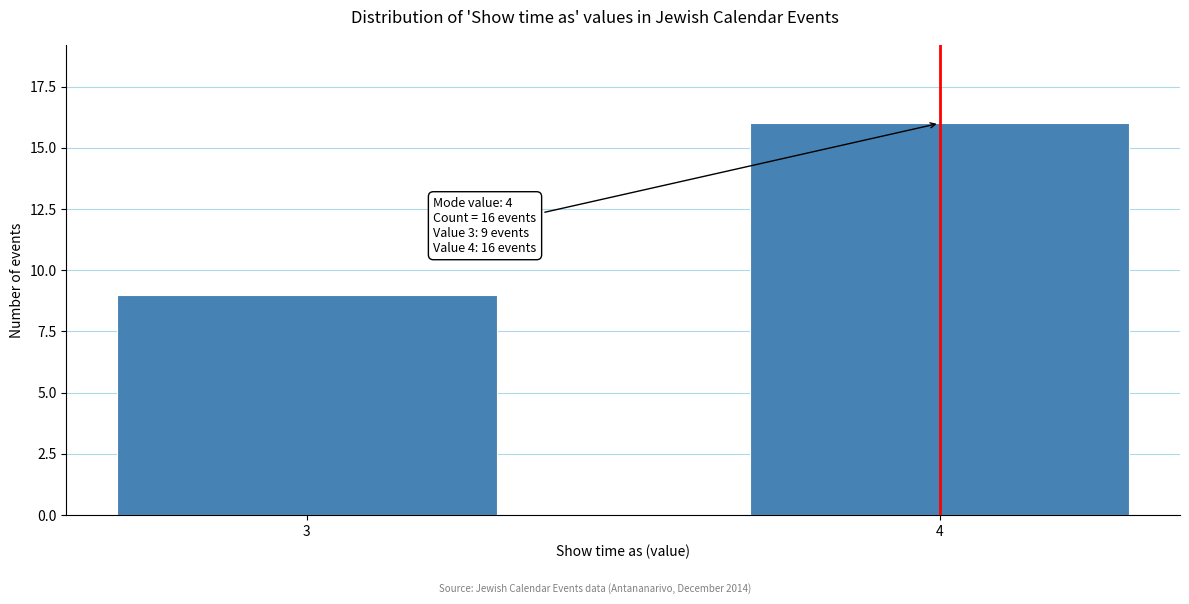

Reading left to right, list all the values displayed in this chart.

3=9	4=16